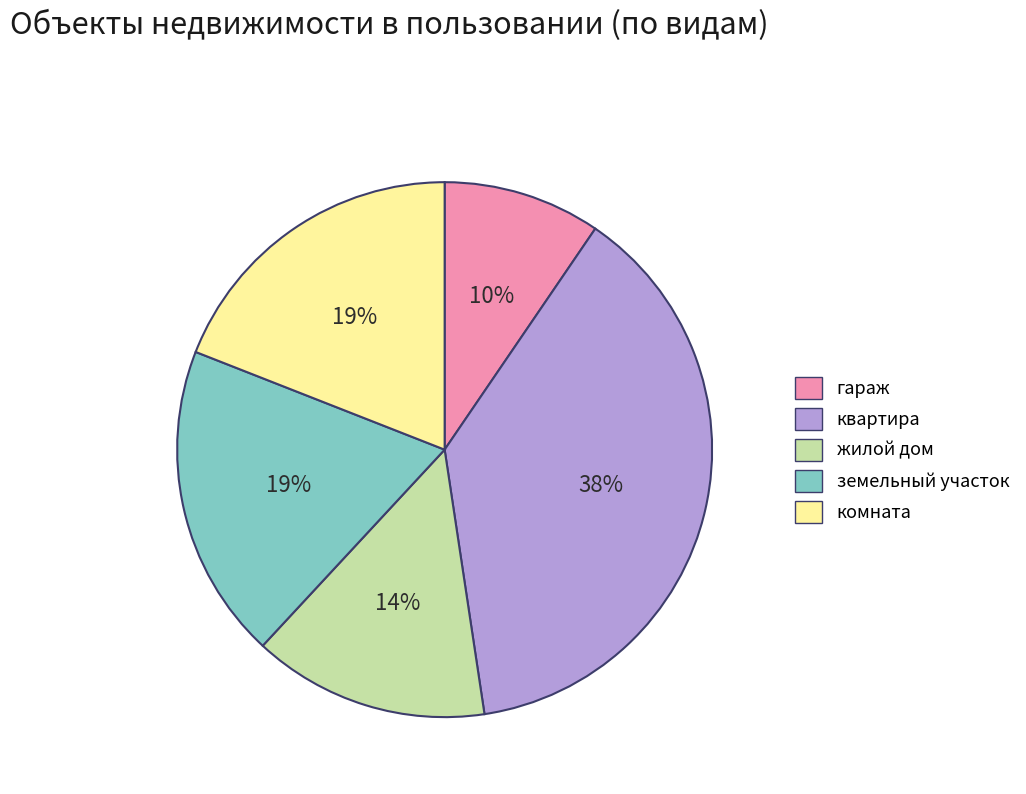

What percentage is the жилой дом slice, to the nearest percent?

14%